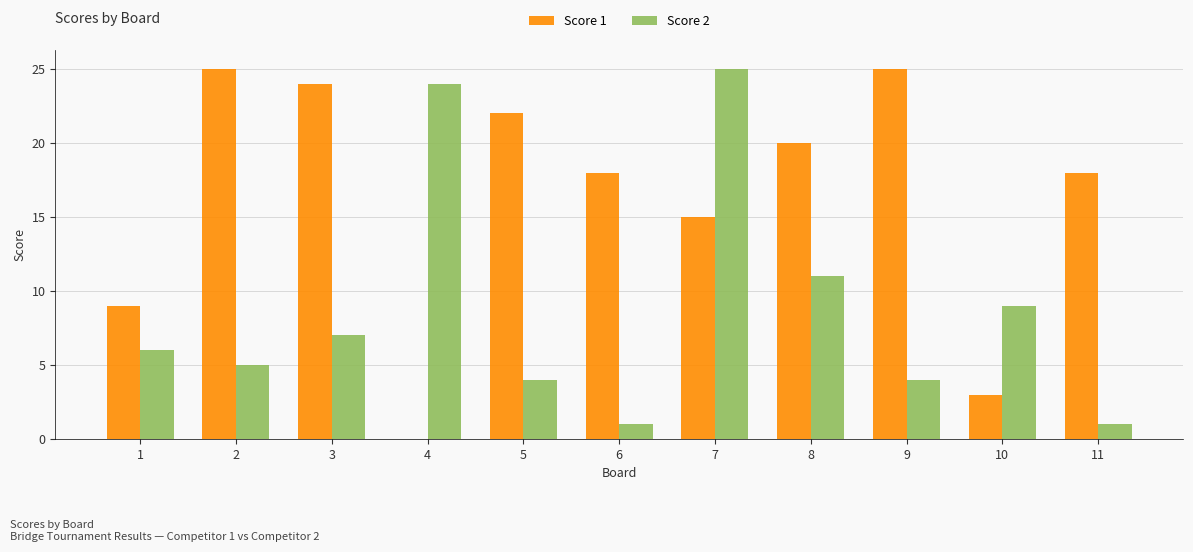

Where does the Score 1 series first go above 18?

2